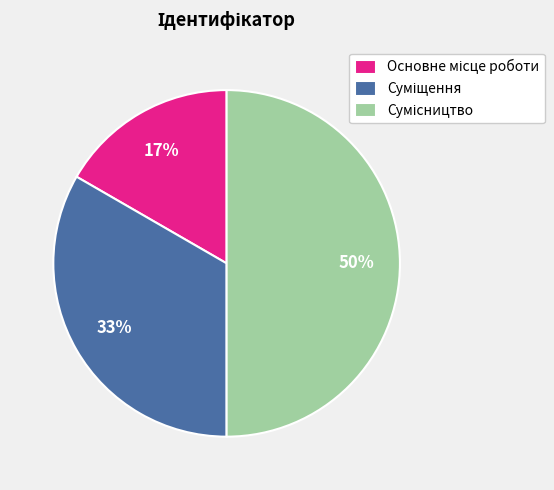

To the nearest percent, what is the difference between the largest and smallest slice percentages?

33%